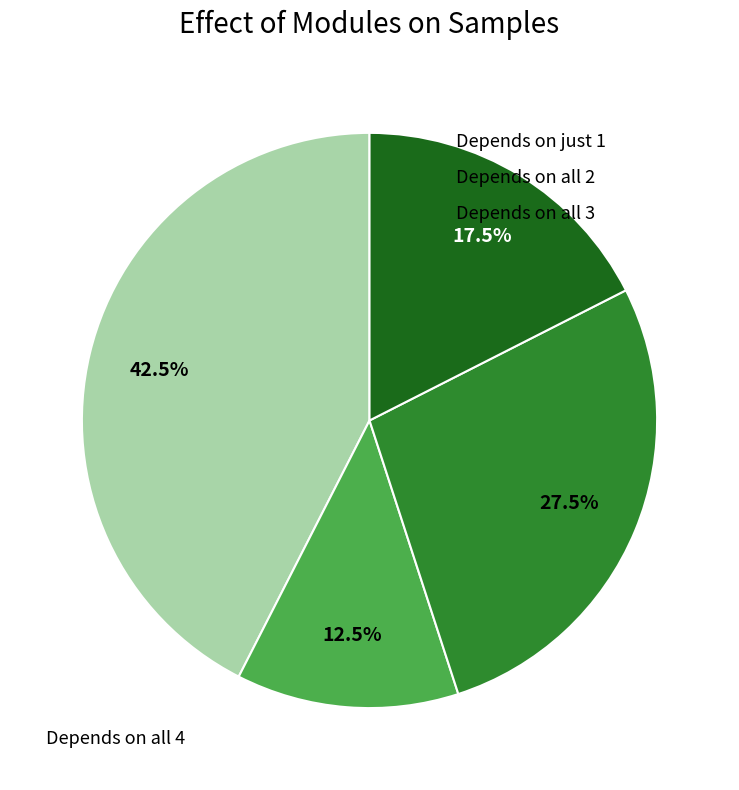

Is there a majority slice in this chart?

No